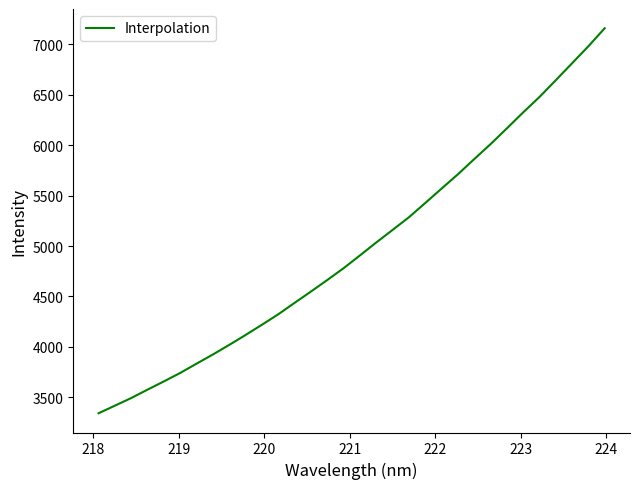

What is the greatest value displayed?

7160.9